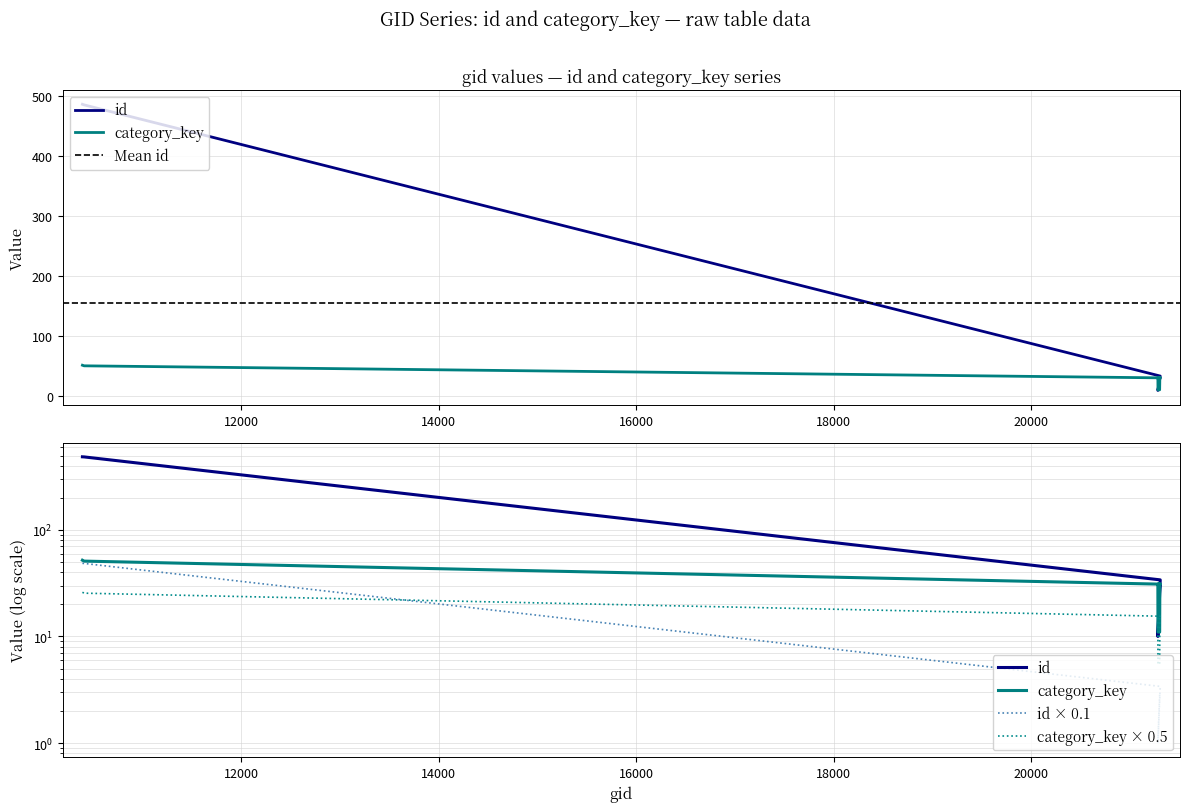

How many values in the category_key series exceed 31?

2